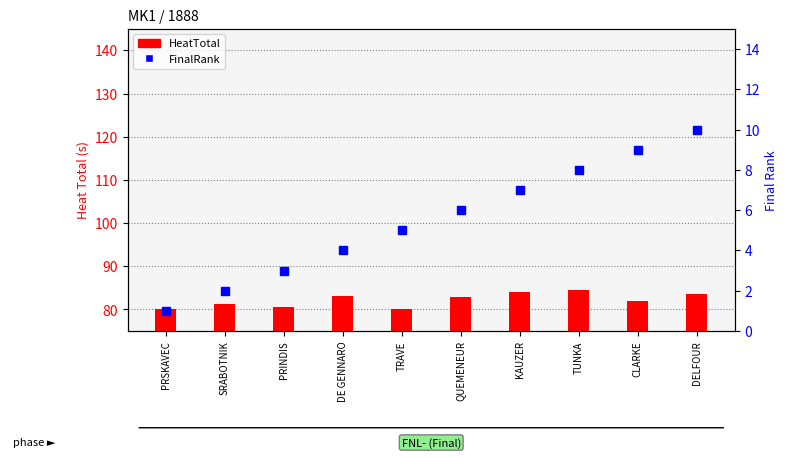

Which series has the largest total across all categories?

HeatTotal